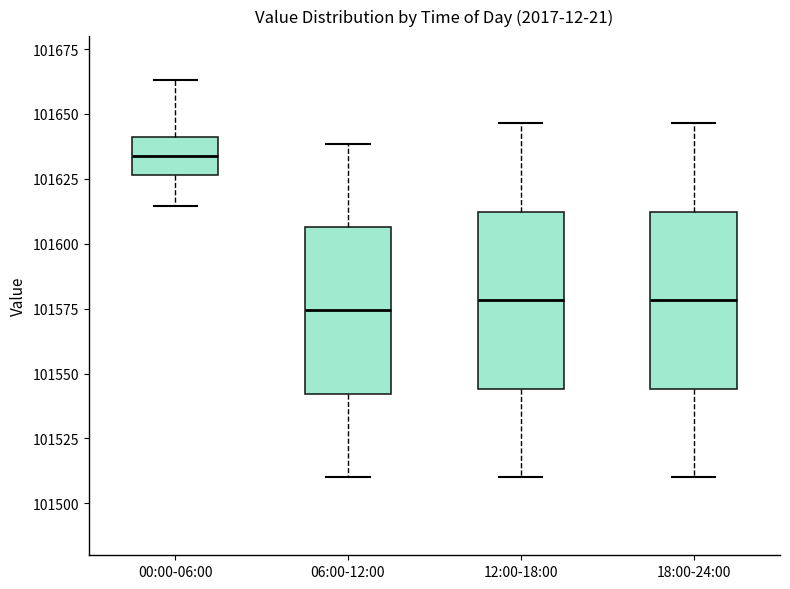

Reading left to right, transcribe this box plot: for each box, give where its median line is, the range the box spans, and where its two whiskers end, as read against the y-axis. The values are not printed on the chart, so give them approximately, as read against the axis.

00:00-06:00: median 101635, box 101625 to 101640, whiskers 101615 to 101665
06:00-12:00: median 101575, box 101540 to 101605, whiskers 101510 to 101640
12:00-18:00: median 101580, box 101545 to 101610, whiskers 101510 to 101645
18:00-24:00: median 101580, box 101545 to 101610, whiskers 101510 to 101645